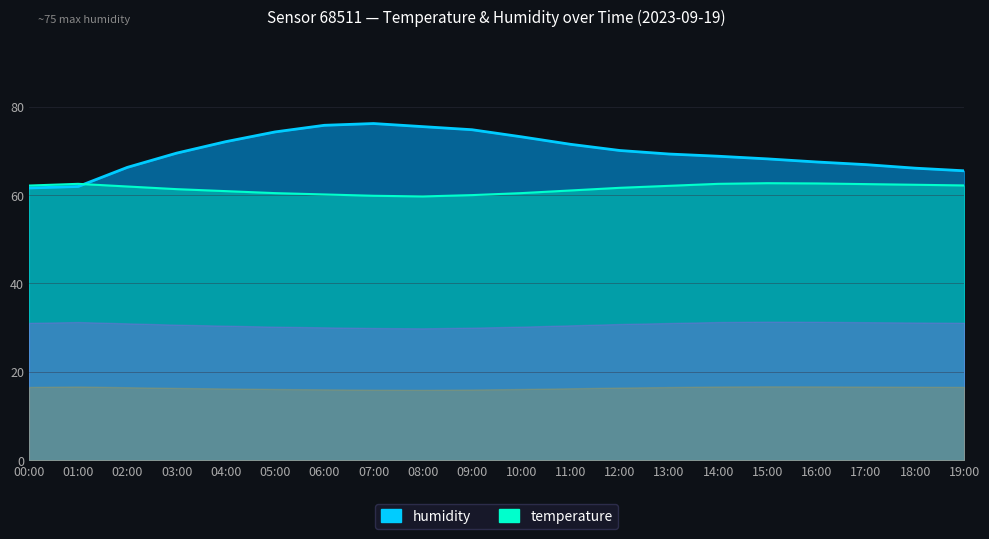

Reading left to right, what are all the values shown in this chart?

humidity: 00:00=61.6	01:00=62.0	02:00=66.3	03:00=69.5	04:00=72.1	05:00=74.3	06:00=75.8	07:00=76.2	08:00=75.5	09:00=74.8	10:00=73.2	11:00=71.5	12:00=70.1	13:00=69.3	14:00=68.8	15:00=68.2	16:00=67.5	17:00=66.9	18:00=66.1	19:00=65.5
temperature: 00:00=62.2	01:00=62.6	02:00=61.9	03:00=61.3	04:00=60.9	05:00=60.4	06:00=60.2	07:00=59.8	08:00=59.7	09:00=60.0	10:00=60.4	11:00=61.1	12:00=61.7	13:00=62.1	14:00=62.6	15:00=62.7	16:00=62.6	17:00=62.5	18:00=62.3	19:00=62.2